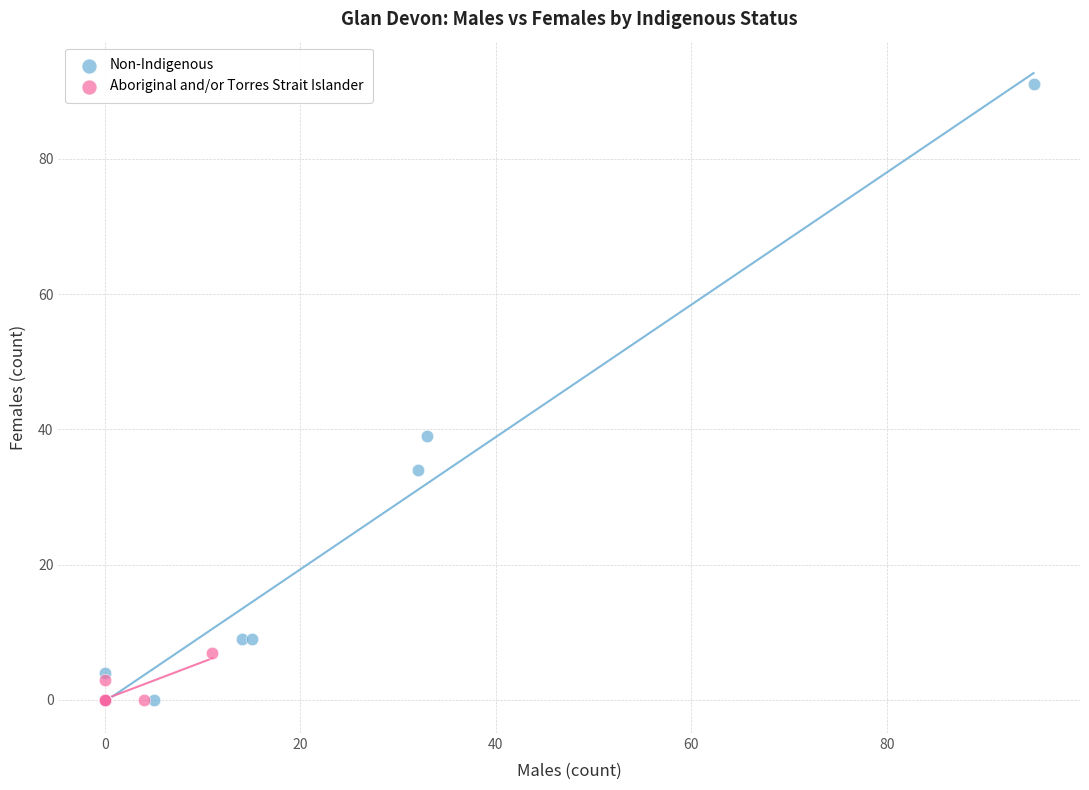

Which series reaches the maximum Y coordinate?

Non-Indigenous